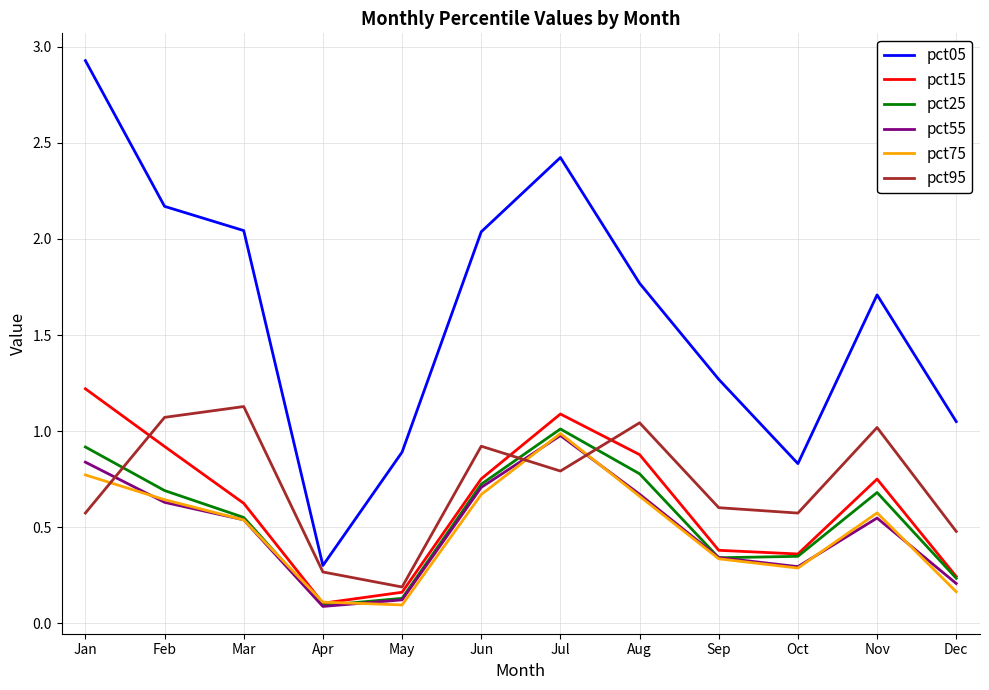

Which series changed the most between Jan and Feb?

pct05